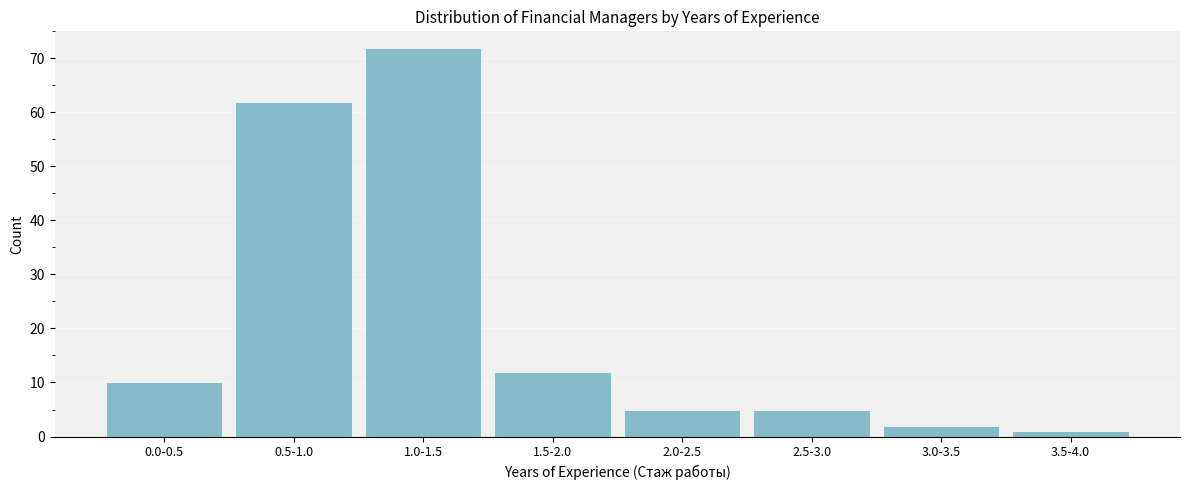

Reading left to right, list all the values displayed in this chart.

10	62	72	12	5	5	2	1